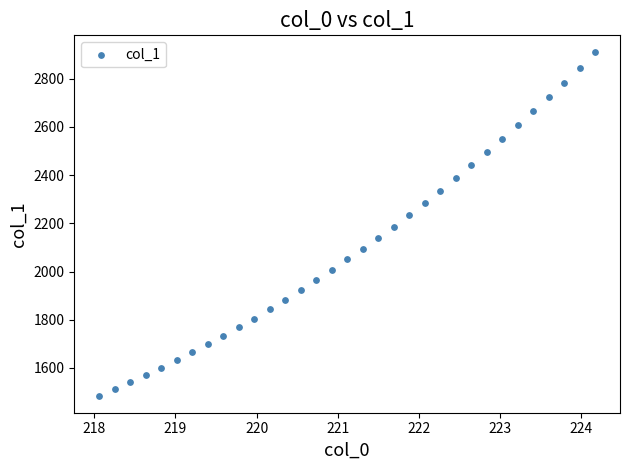

What is the range of X values (max minus min)?

6.1